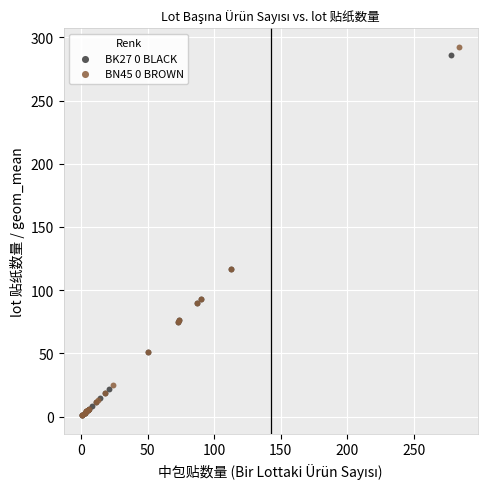

Which series has the widest spread of Y values?

BN45 0 BROWN